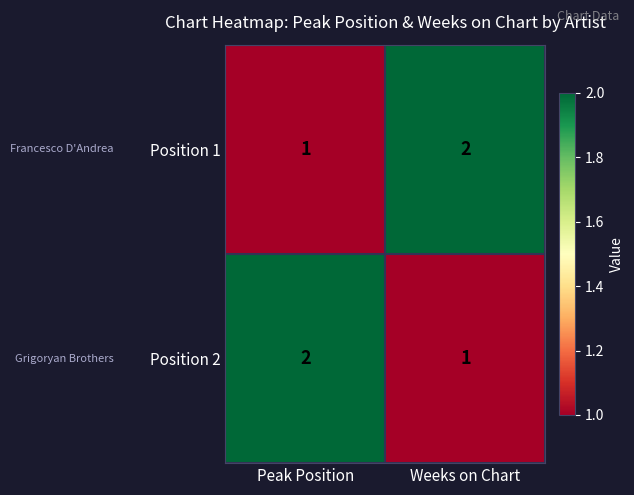

Where is Position 2 nearest to the value 1?

Weeks on Chart